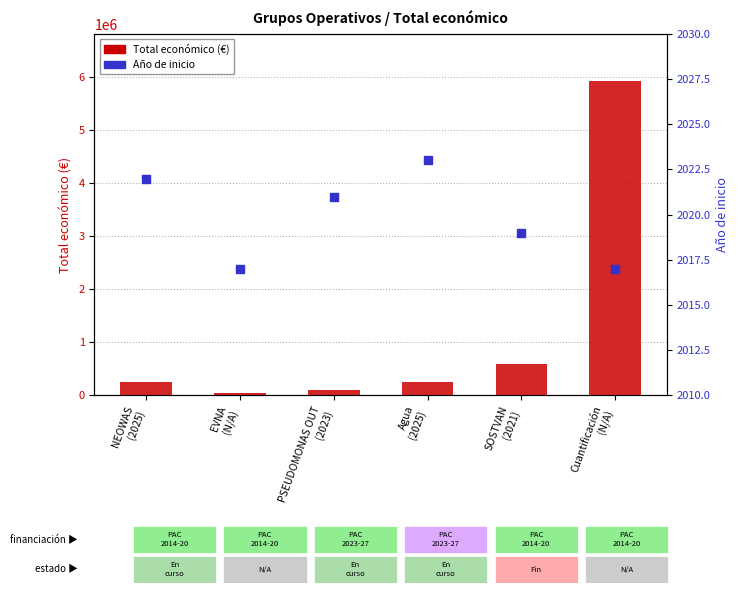

At how many categories does at least one series exceed 2699892?

1